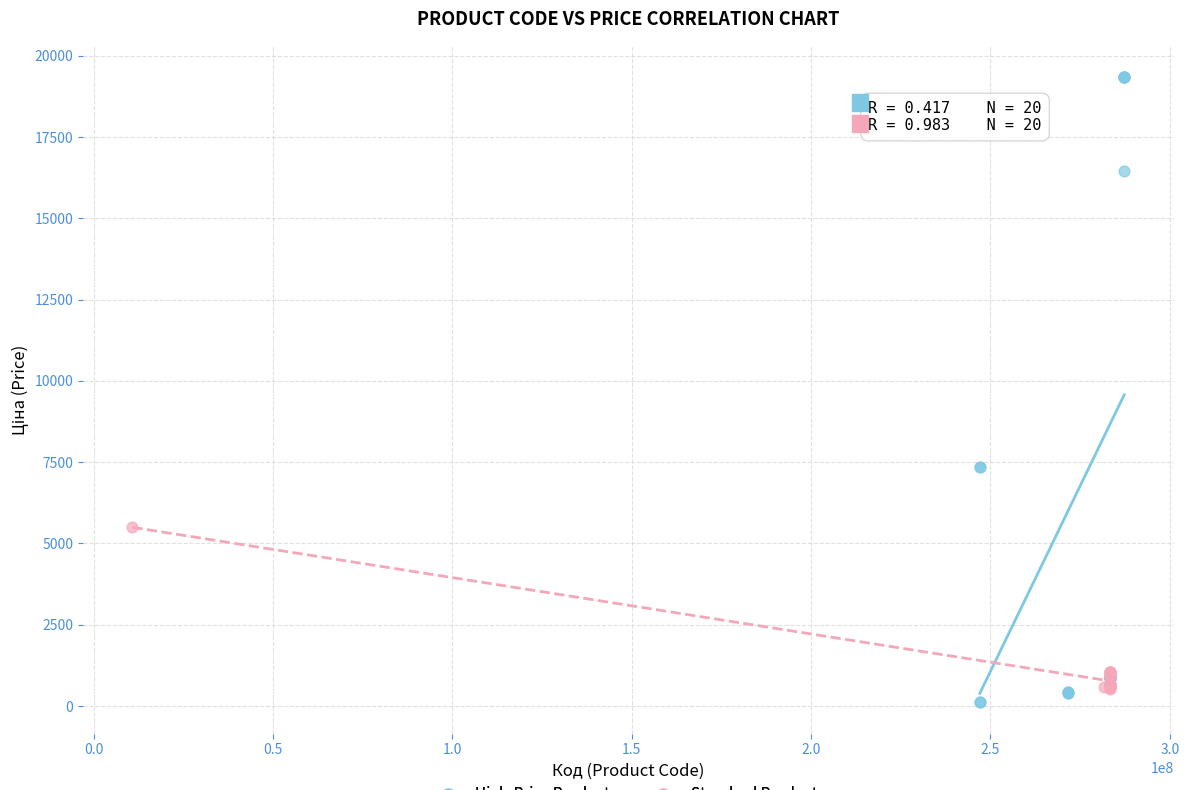

Which series contains the lowest Y value?

High-Price Products